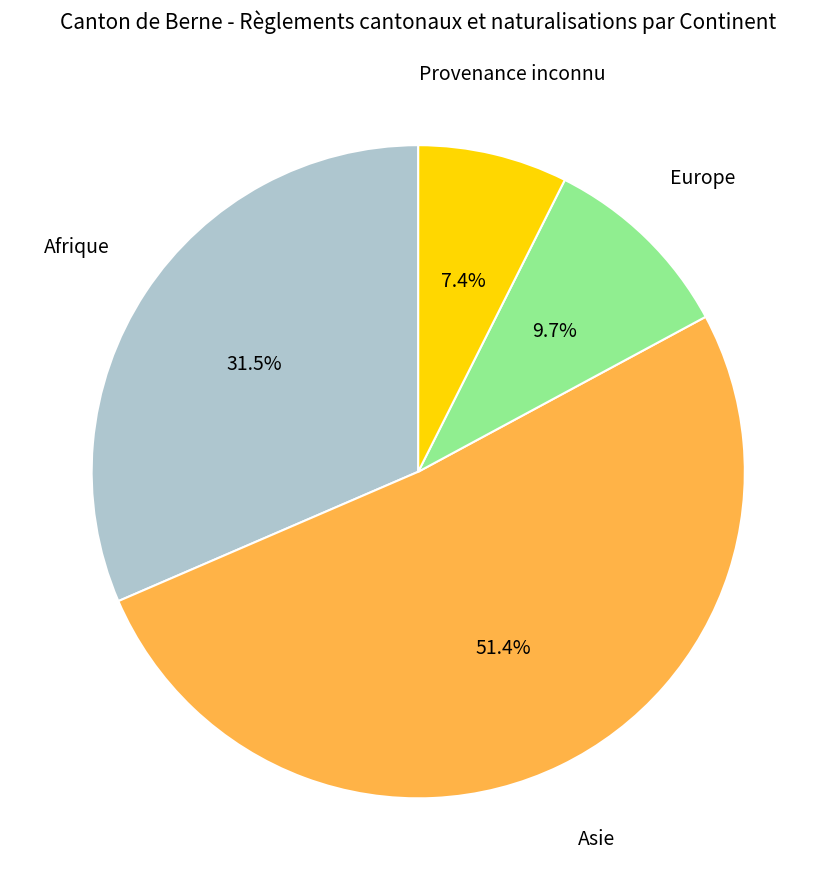

Approximately how many times larger is the value at Afrique compared to Asie?

0.6